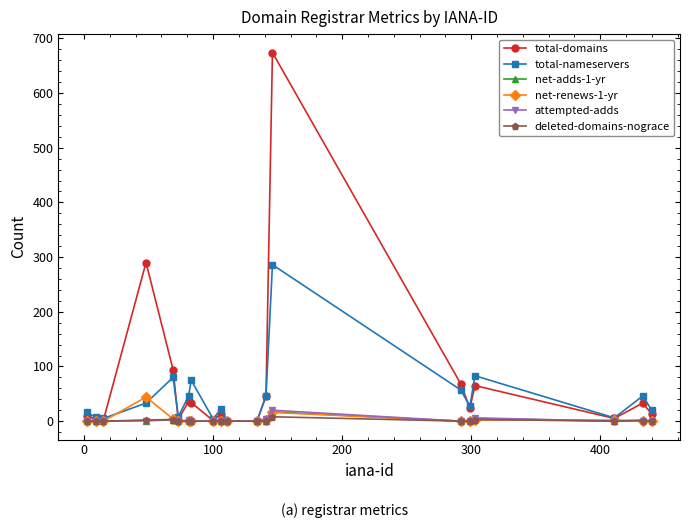

What is the value of the total-domains point at the 8th from the left?

34